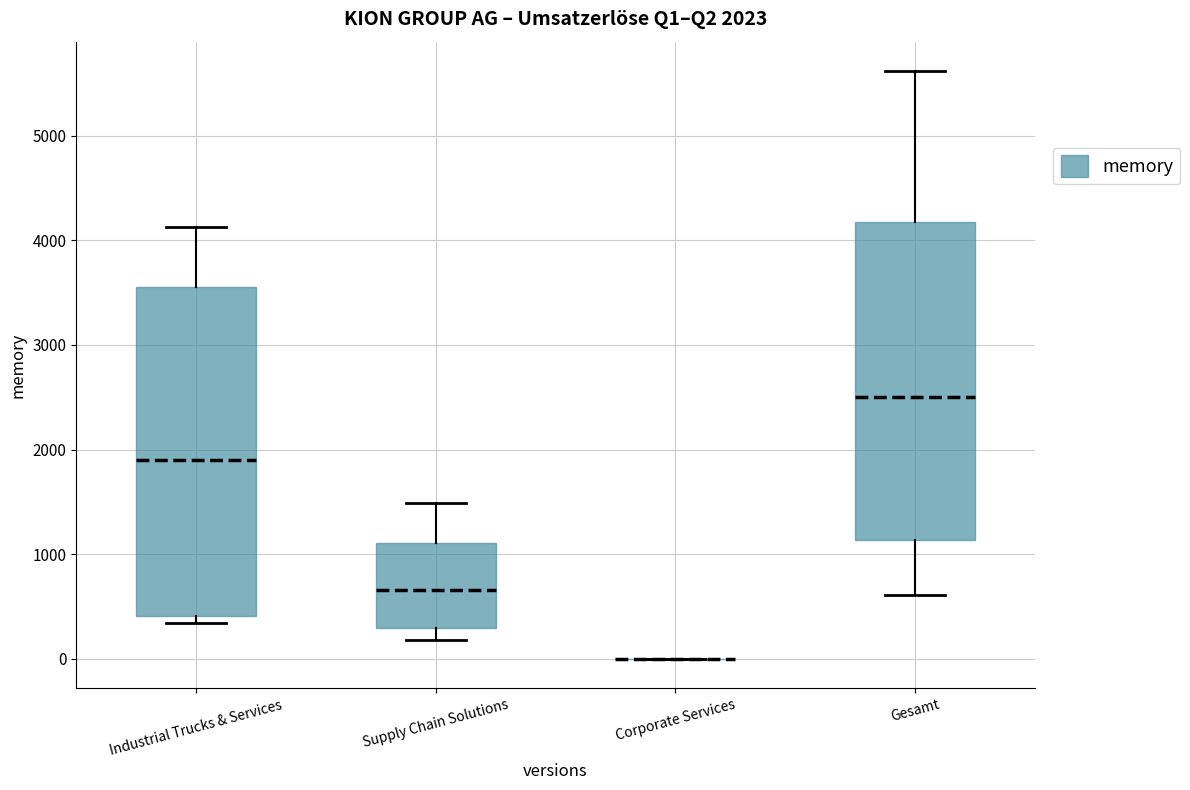

Which box is the tallest, from its lower edge to its upper edge?

Industrial Trucks & Services